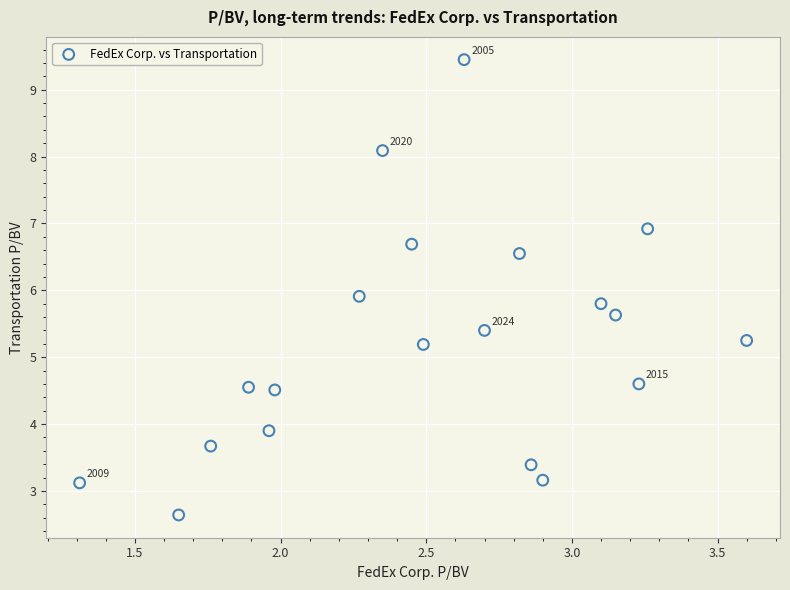

What is the range of Y values (max minus min)?

6.8